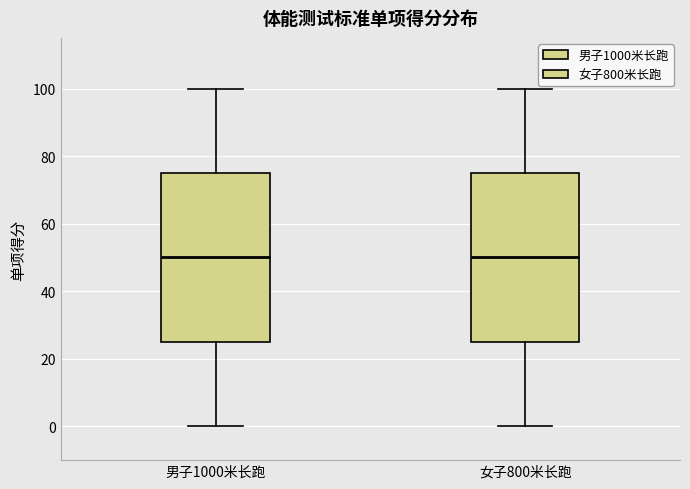

Reading left to right, transcribe this box plot: for each box, give where its median line is, the range the box spans, and where its two whiskers end, as read against the y-axis. The values are not printed on the chart, so give them approximately, as read against the axis.

男子1000米长跑: median 50, box 26 to 76, whiskers 0 to 100
女子800米长跑: median 50, box 26 to 76, whiskers 0 to 100